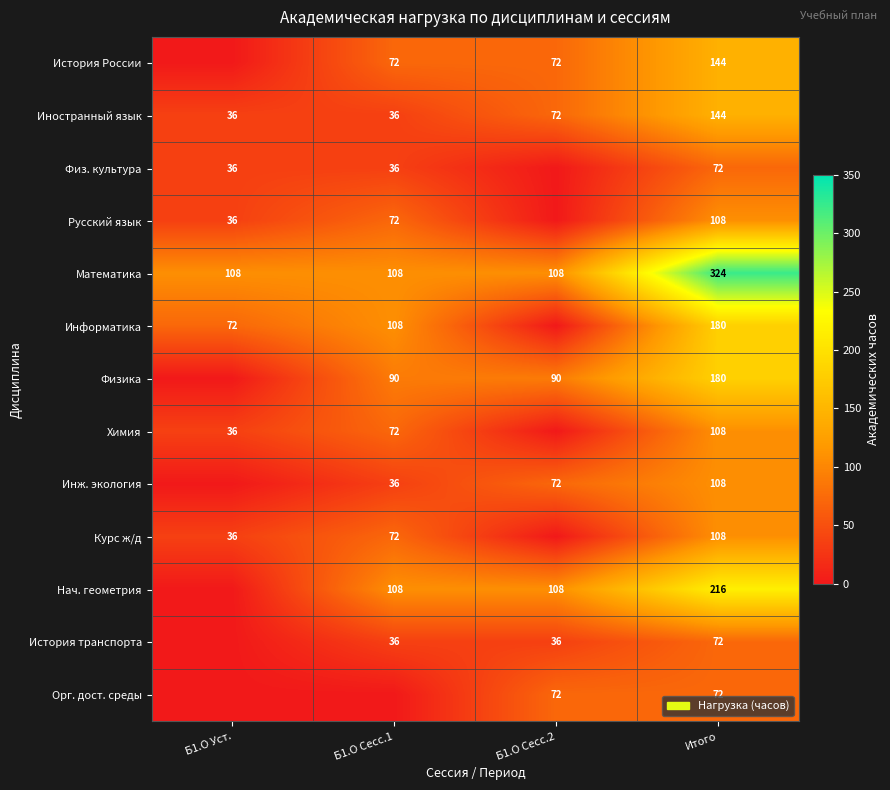

What is the lowest value of the Математика series?

108